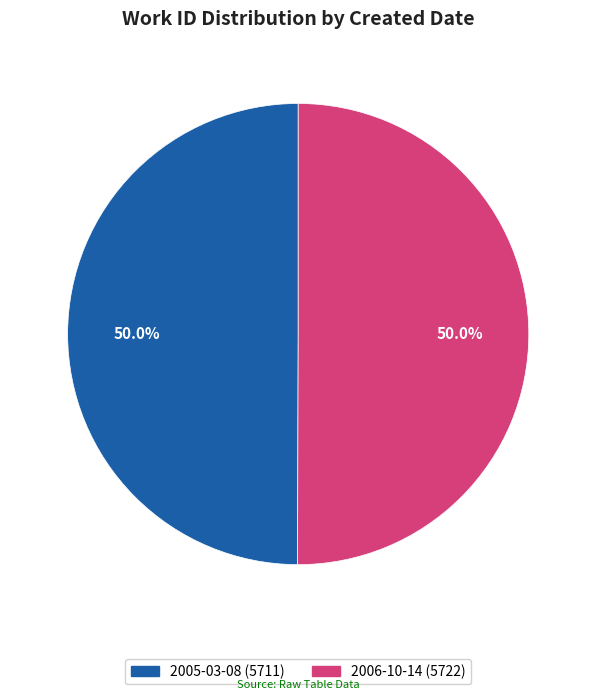

What is the total percentage of 2005-03-08 and 2006-10-14?

100.0%